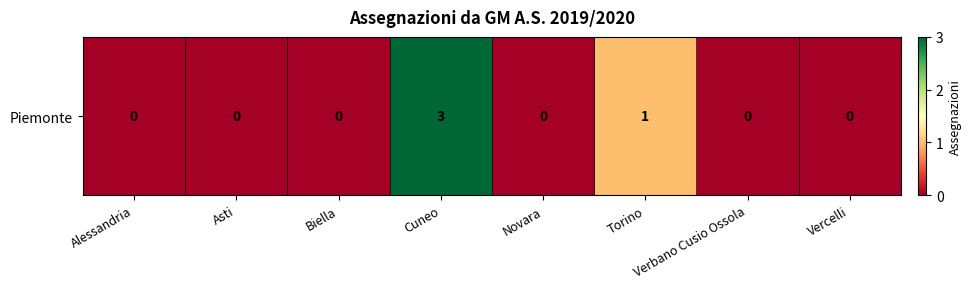

List the labels in order of value, smallest first.

Alessandria, Asti, Biella, Novara, Verbano Cusio Ossola, Vercelli, Torino, Cuneo